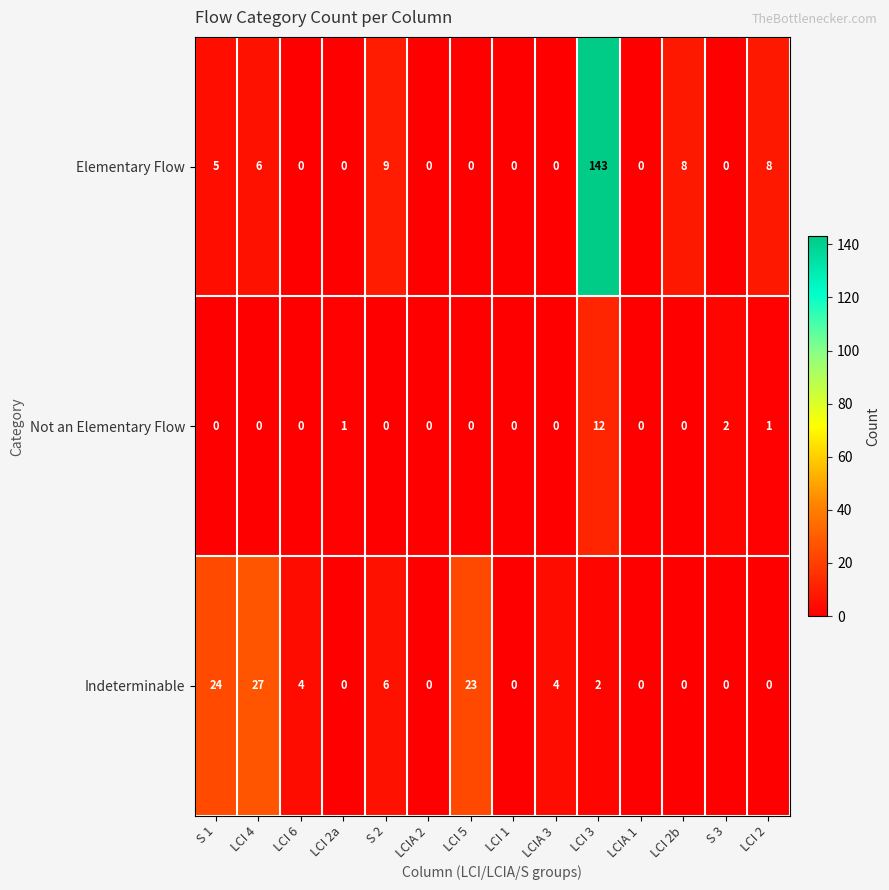

What is the total value across all series at LCI 6?

4